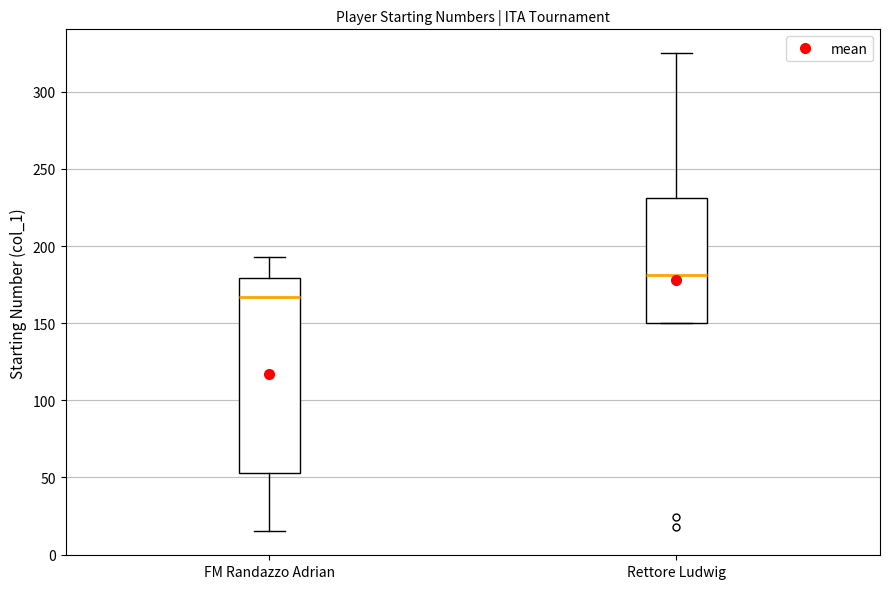

Which box is the tallest, from its lower edge to its upper edge?

FM Randazzo Adrian